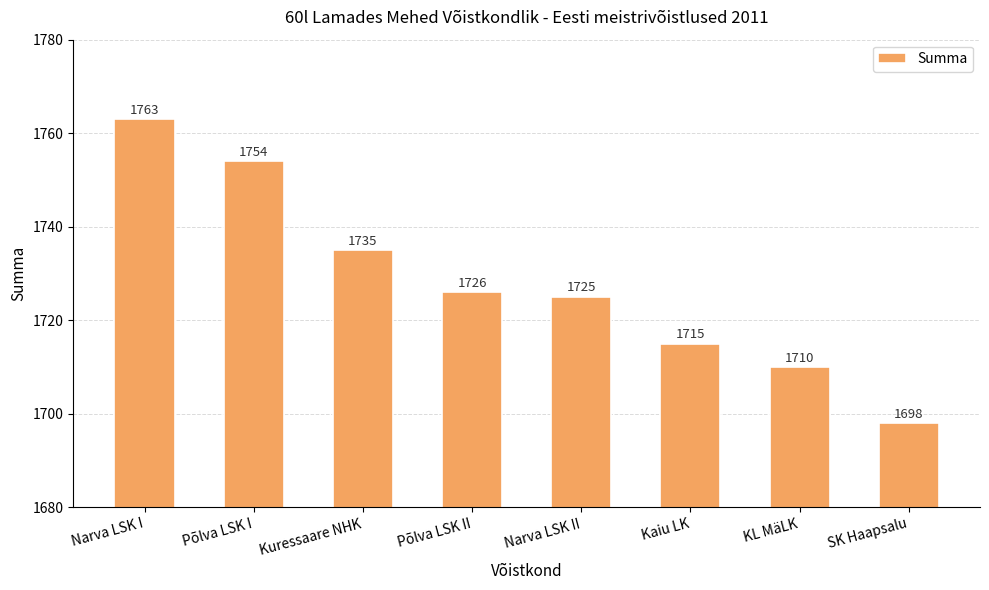

The chart shows a value of 1763 at Narva LSK I. True or false?

True